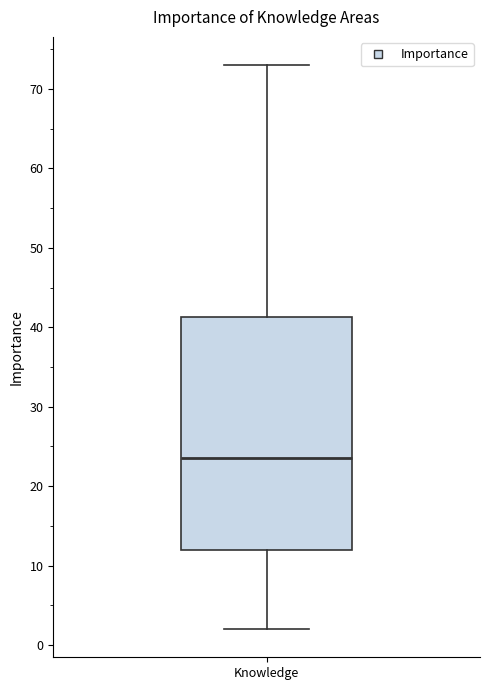

Where does the lower whisker of the box for Knowledge end on the y-axis? The values are not printed on the chart, so give them approximately, as read against the axis.

2